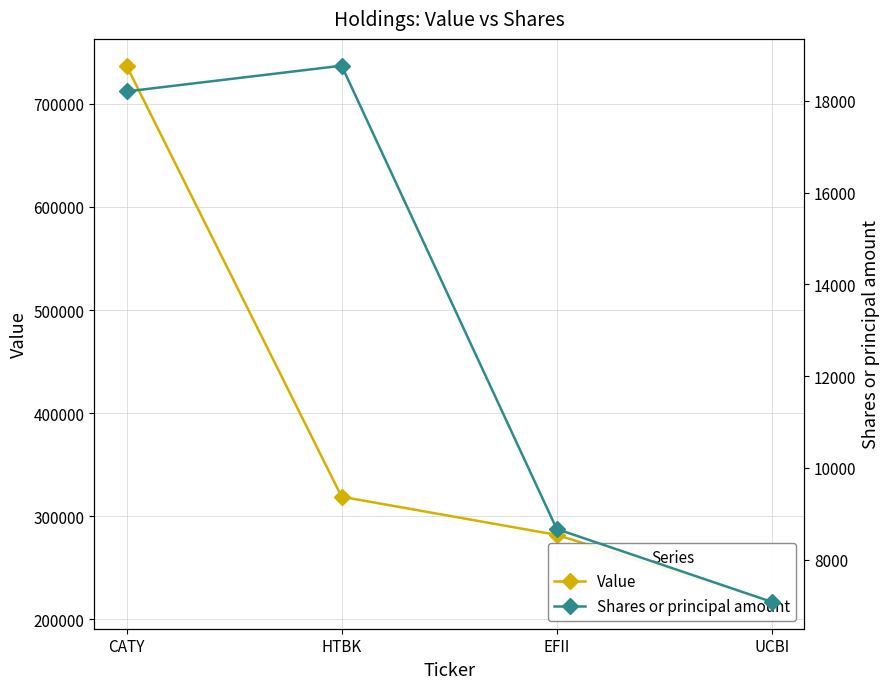

True or false: Shares or principal amount and Value intersect in this chart.

False